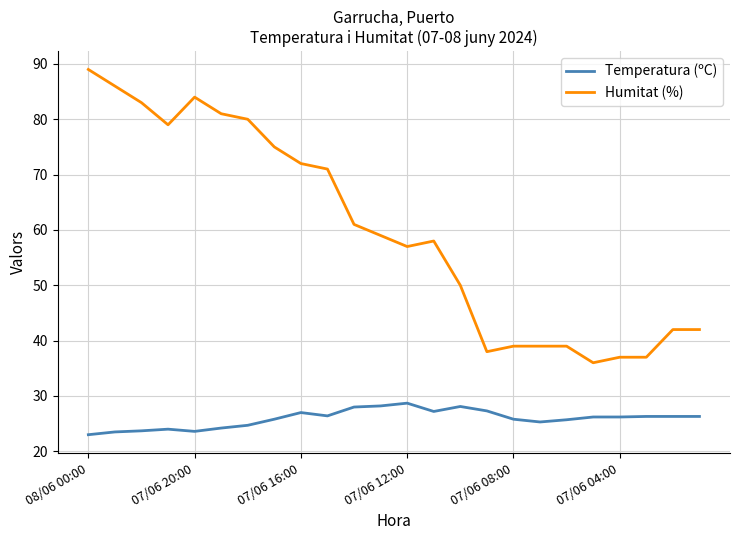

Which series has the widest spread of values?

Humitat (%)